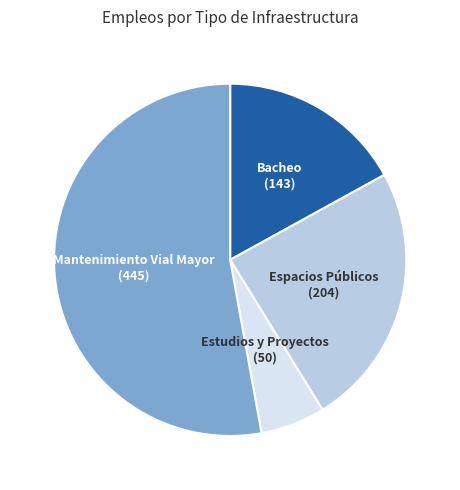

Combined, do Bacheo (143) and Espacios Públicos (204) account for over 50%?

No